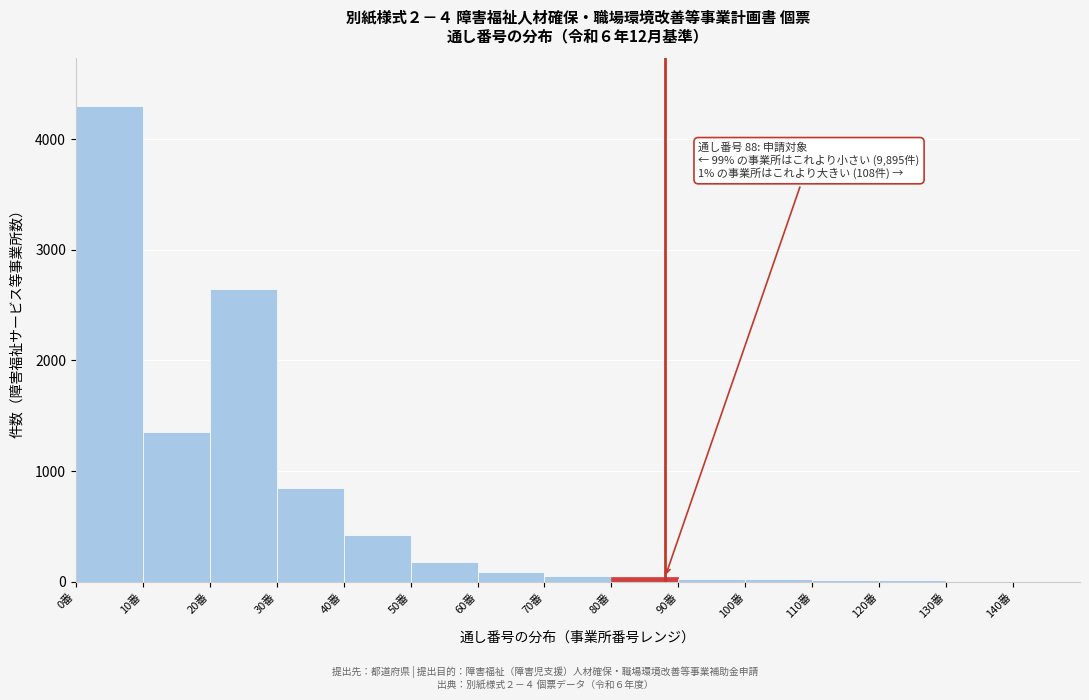

Over which range of the x-axis is the bar tallest?

0 to 10